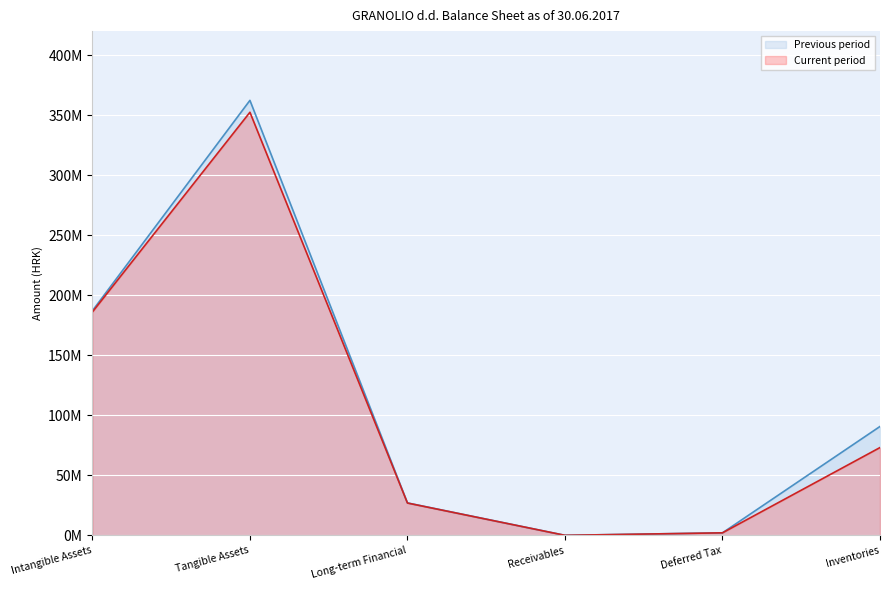

What is the average value of the Current period series?

106767033.0